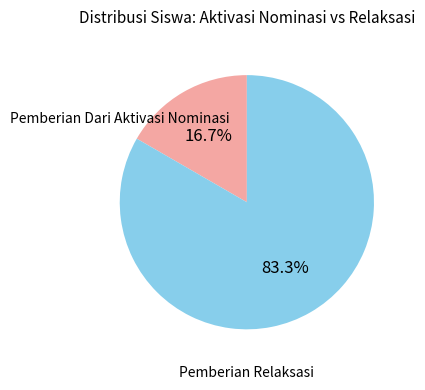

Is there a majority slice in this chart?

Yes